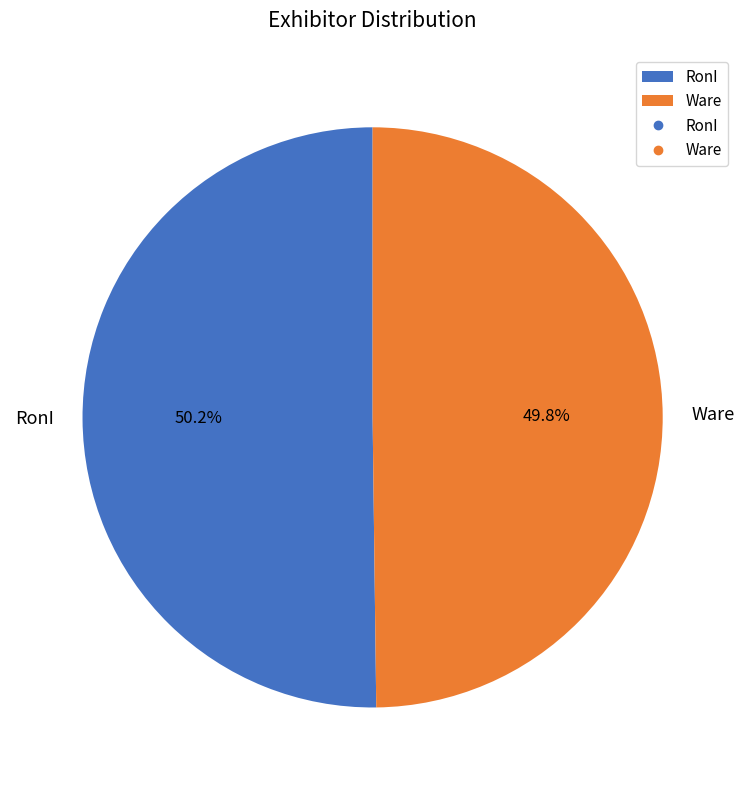

To the nearest percent, what is the combined percentage of Ware and RonI?

100%